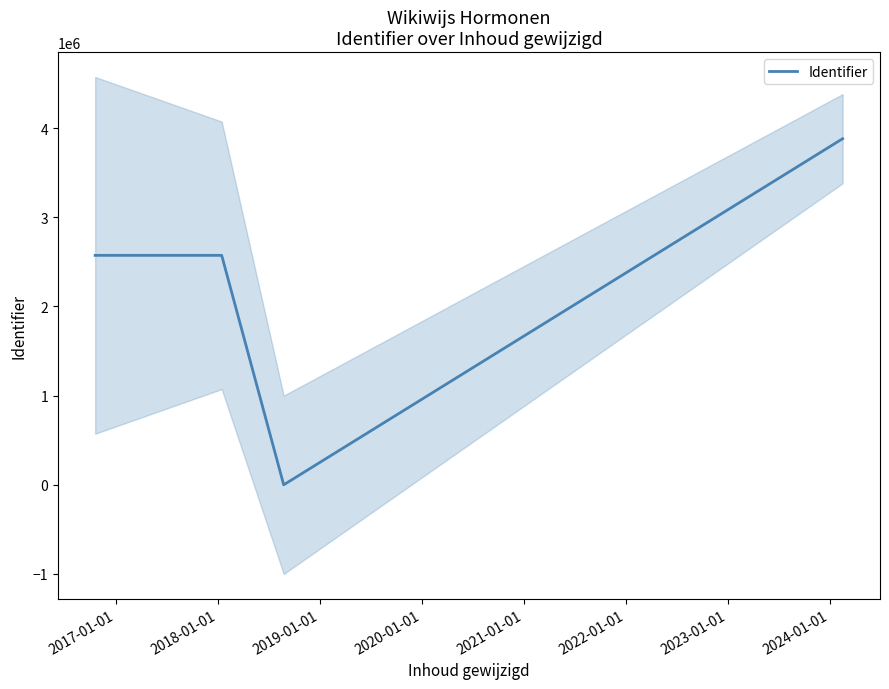

What is the greatest value displayed?

3880869.0